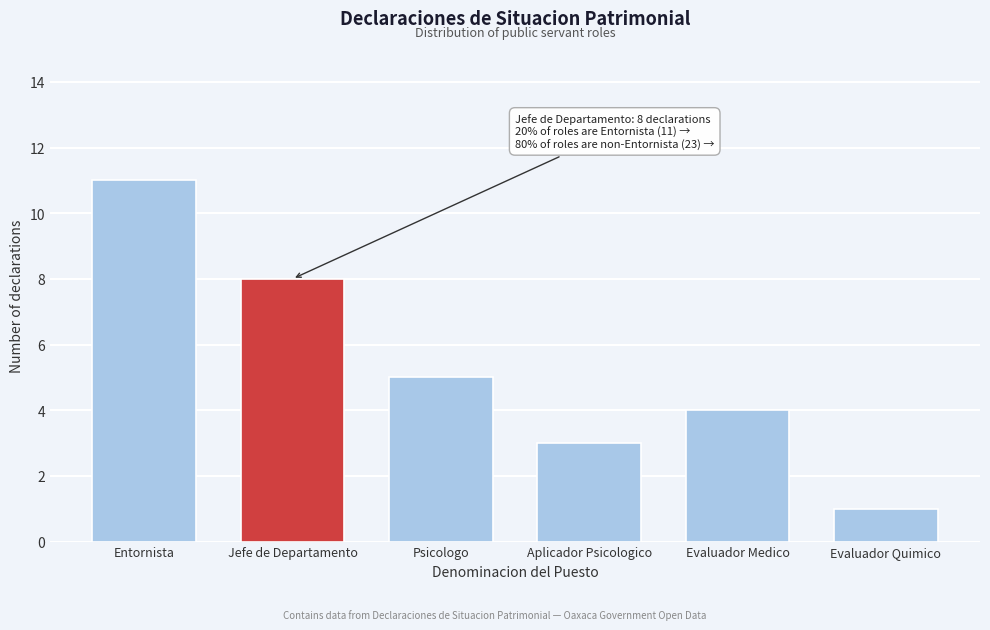

Reading left to right, transcribe all the data shown in this chart.

Entornista=11	Jefe de Departamento=8	Psicologo=5	Aplicador Psicologico=3	Evaluador Medico=4	Evaluador Quimico=1